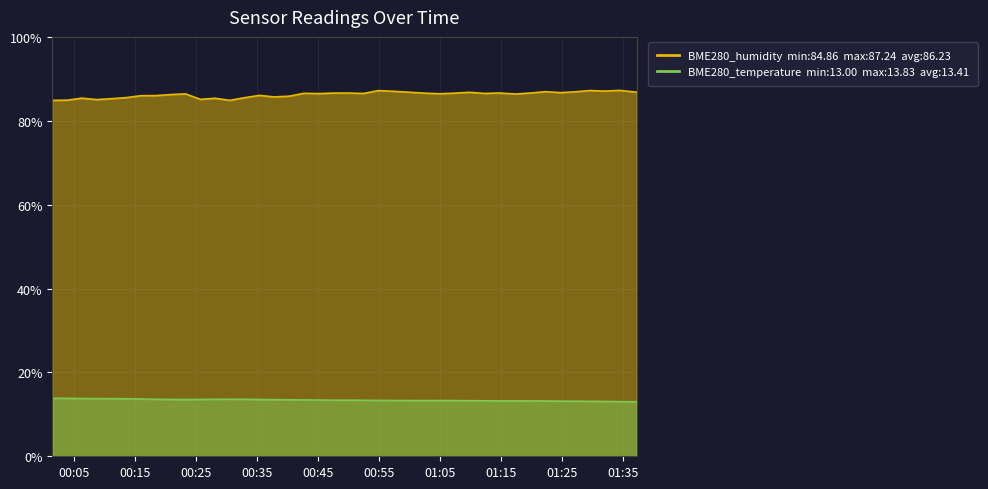

Which series has the largest range (max minus min)?

BME280_humidity